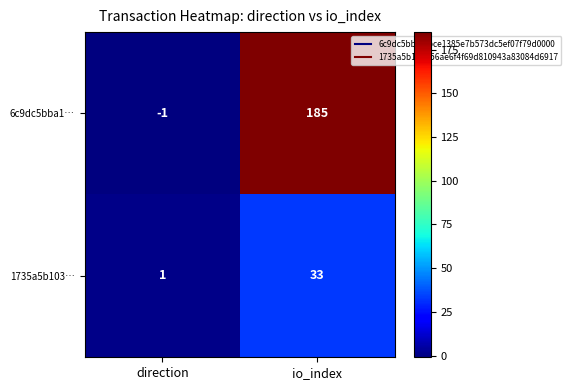

At direction, list the series in order from largest to smallest.

1735a5b103…, 6c9dc5bba1…